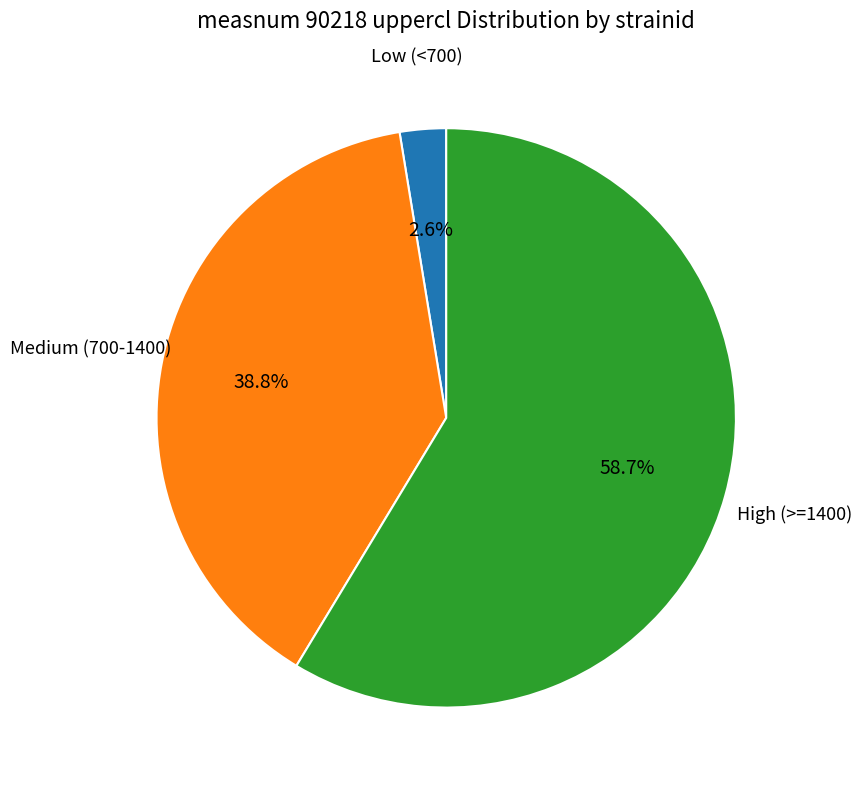

Does any single category account for the majority?

Yes